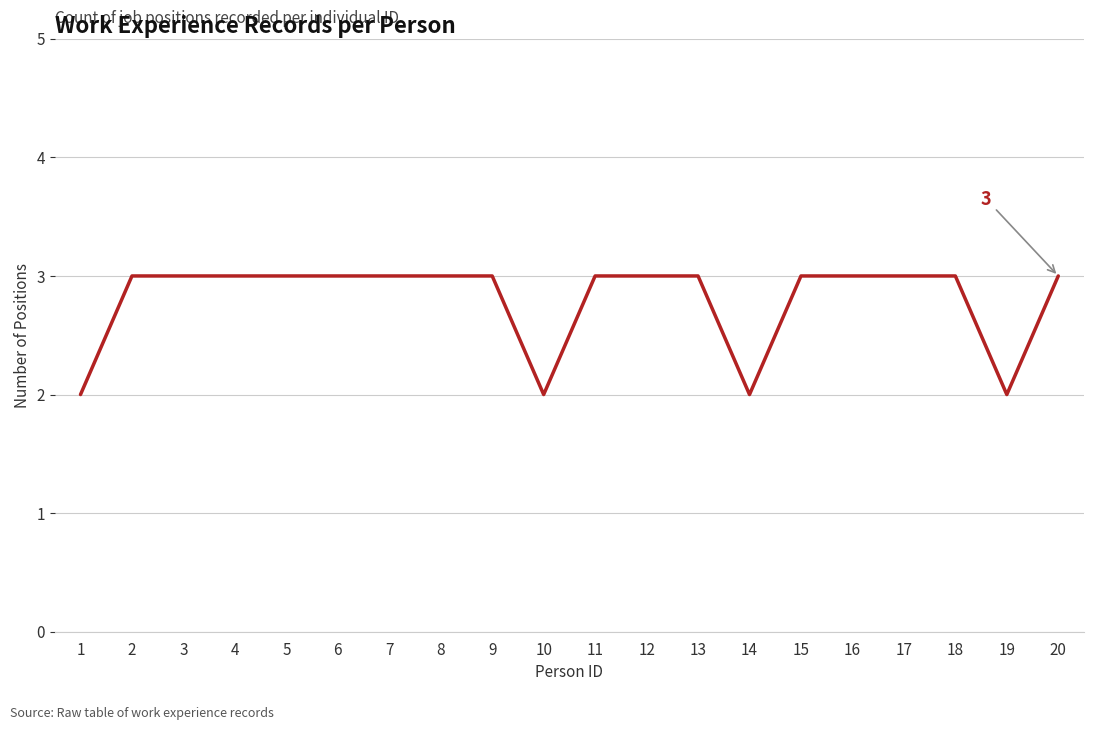

Does the chart display data point markers on the line(s)?

No